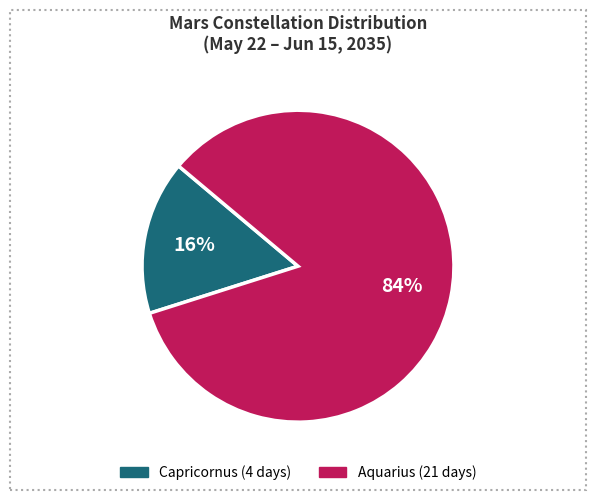

What is the majority slice?

Aquarius